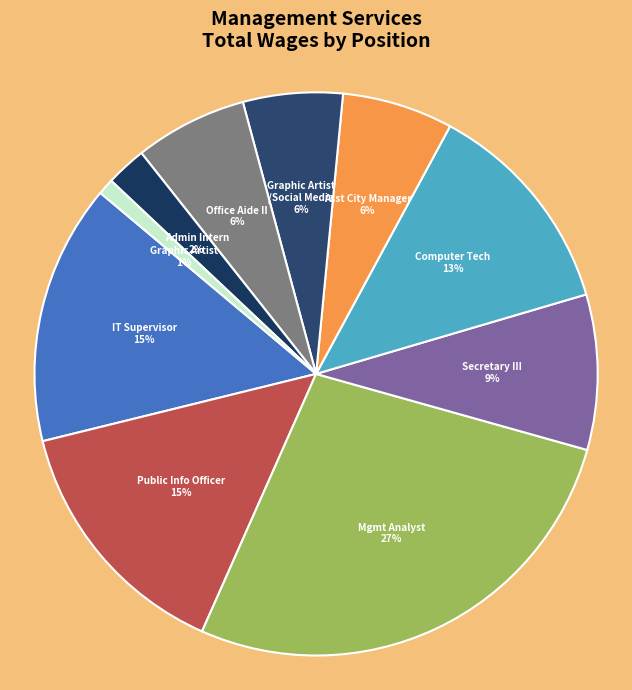

How many segments does this pie chart have?

10